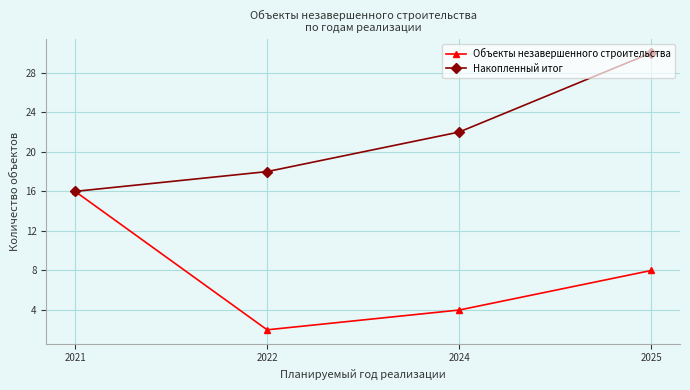

List the series in order of their peak value, lowest first.

Объекты незавершенного строительства, Накопленный итог